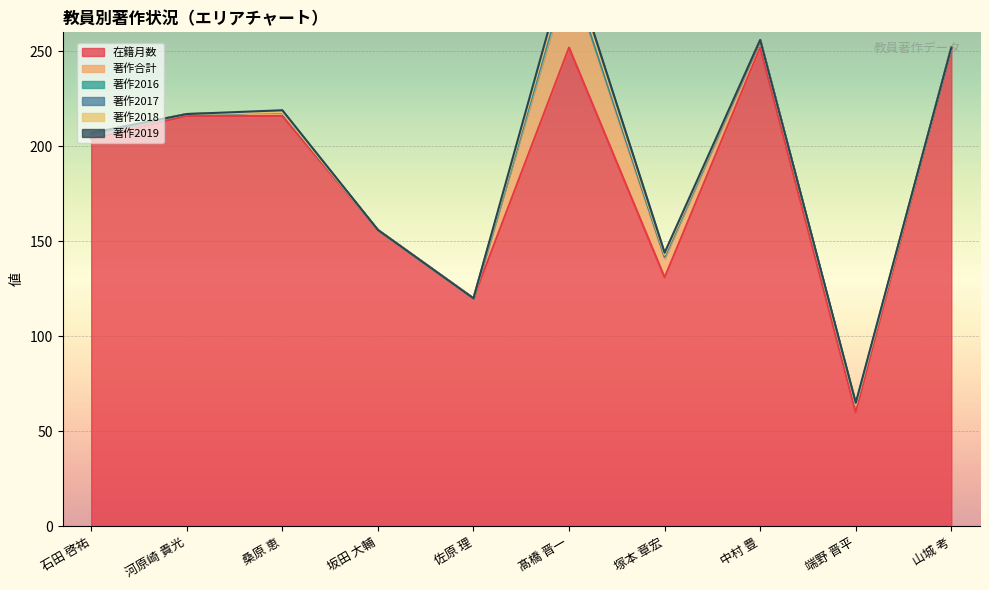

At which category is the sum across all series the highest?

髙橋 晋一